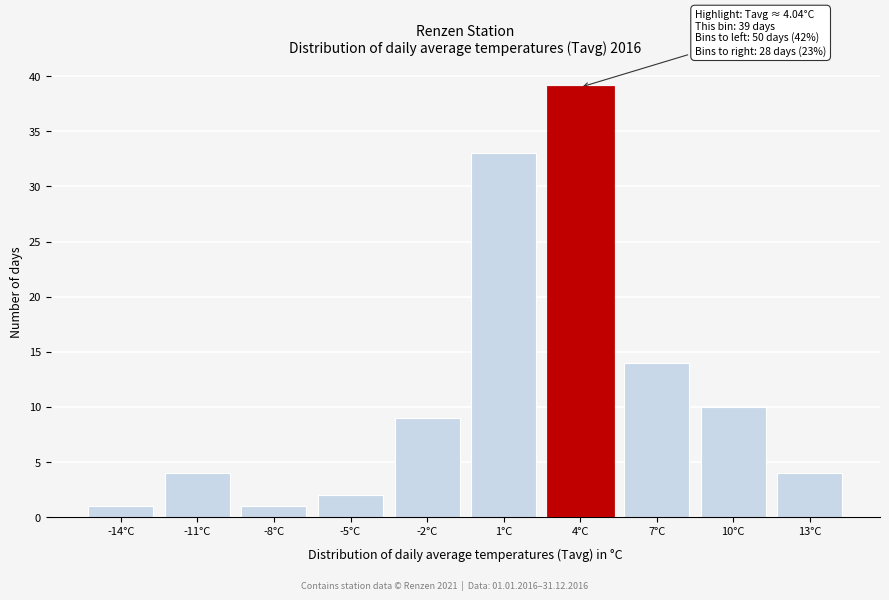

Reading right to left, what are all the values shown in this chart?

13°C=4	10°C=10	7°C=14	4°C=39	1°C=33	-2°C=9	-5°C=2	-8°C=1	-11°C=4	-14°C=1